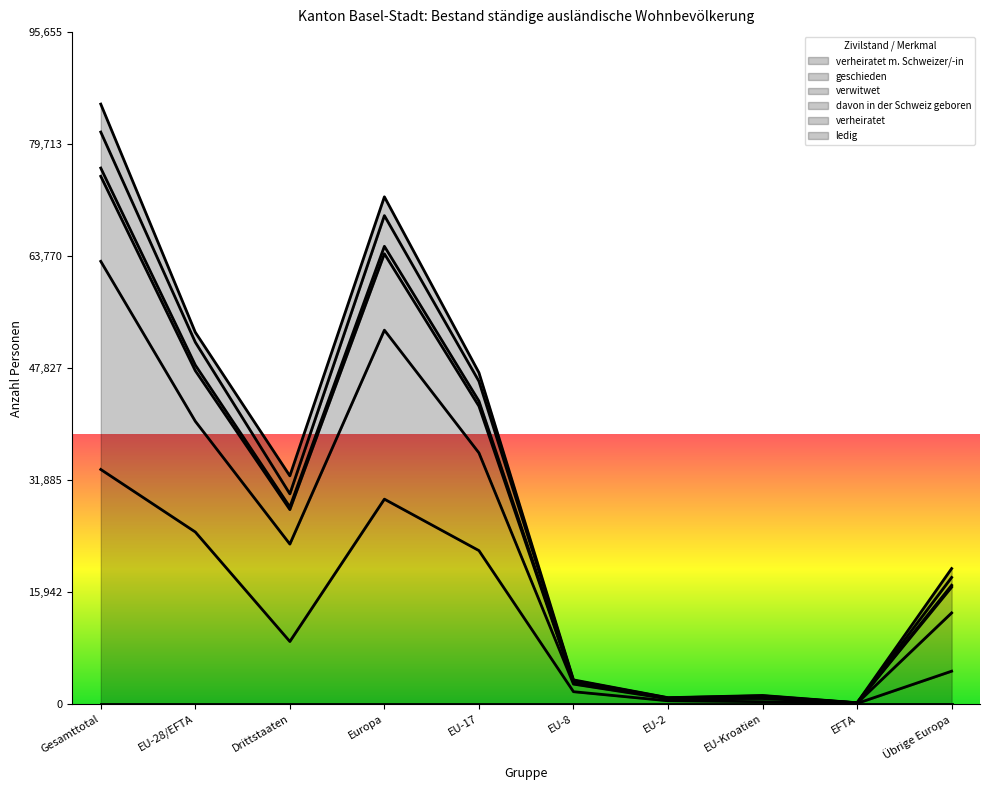

What are all the series names shown in the legend?

verheiratet m. Schweizer/-in, geschieden, verwitwet, davon in der Schweiz geboren, verheiratet, ledig